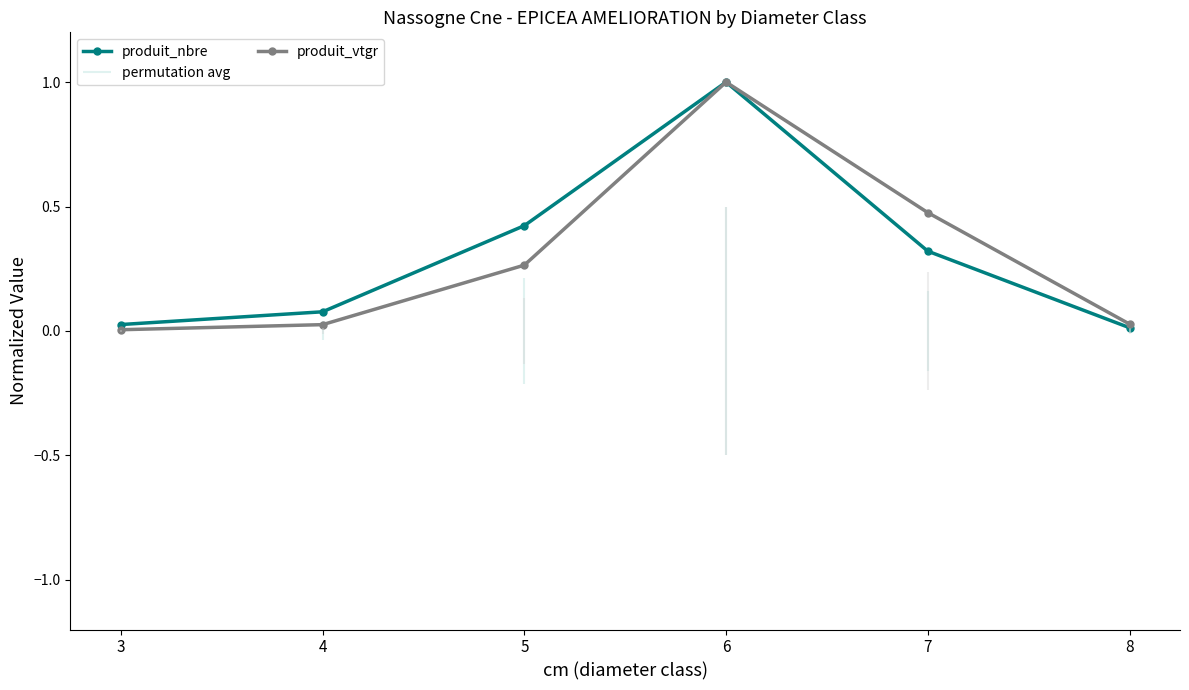

At which category does produit_nbre reach its first local peak?

6